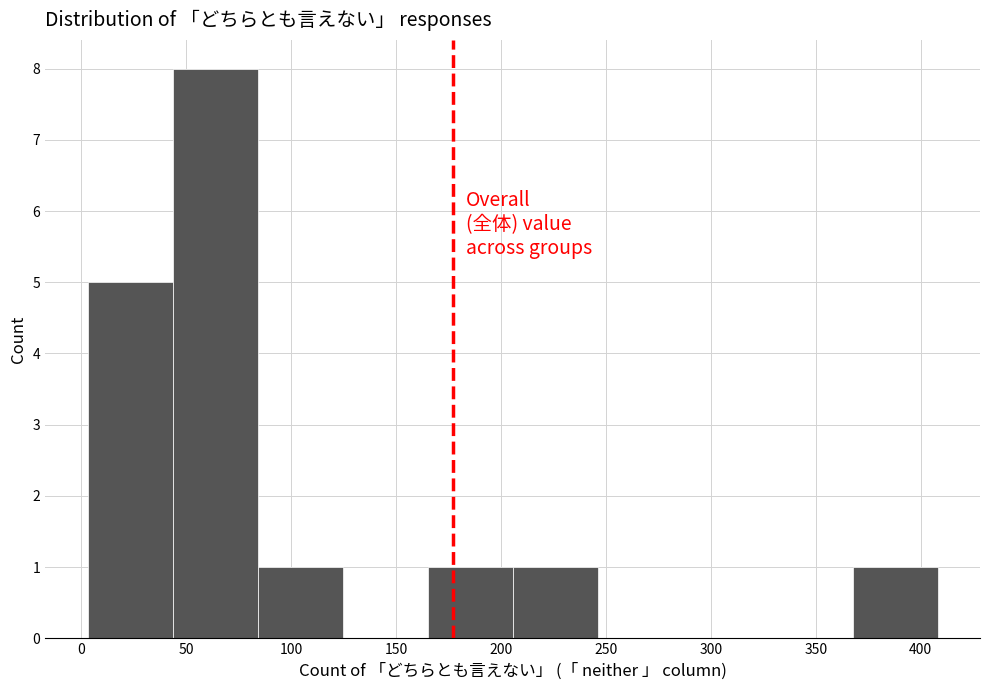

How tall is the bar that spans 165.0 to 205.5 on the x-axis? Neither the bar edges nor the heights are printed on the chart, so give them approximately, as read against the axes.

1